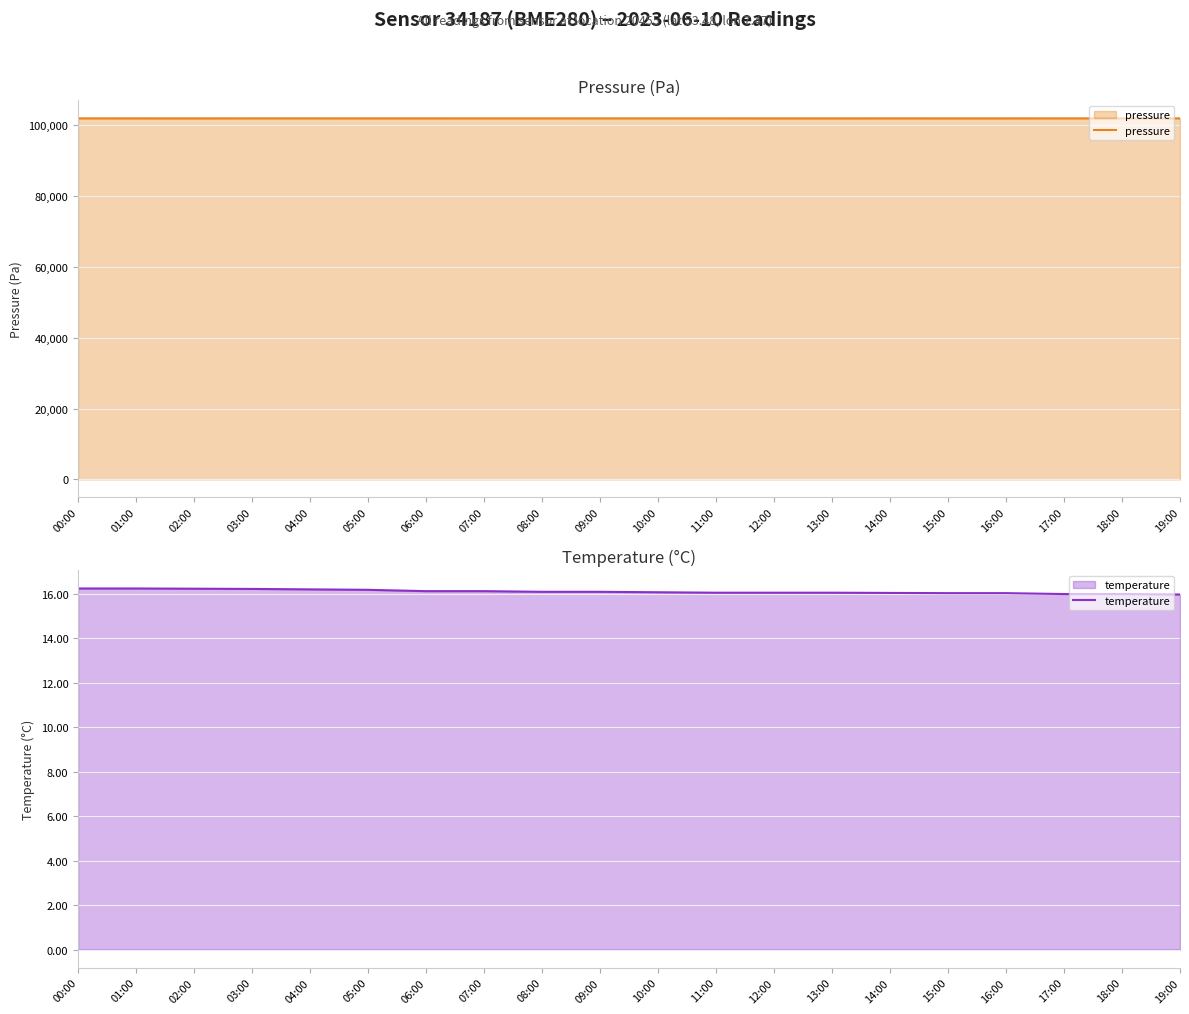

Reading left to right, what are all the values shown in this chart?

pressure: 00:00=101940.1	01:00=101934.7	02:00=101929.4	03:00=101941.2	04:00=101941.2	05:00=101935.2	06:00=101935.6	07:00=101938.3	08:00=101938.5	09:00=101940.4	10:00=101940.5	11:00=101937.1	12:00=101931.7	13:00=101931.7	14:00=101935.4	15:00=101932.8	16:00=101933.7	17:00=101939.4	18:00=101939.4	19:00=101936.0
temperature: 00:00=16.2	01:00=16.2	02:00=16.2	03:00=16.2	04:00=16.2	05:00=16.2	06:00=16.1	07:00=16.1	08:00=16.1	09:00=16.1	10:00=16.1	11:00=16.1	12:00=16.1	13:00=16.1	14:00=16.1	15:00=16.0	16:00=16.0	17:00=16.0	18:00=16.0	19:00=16.0